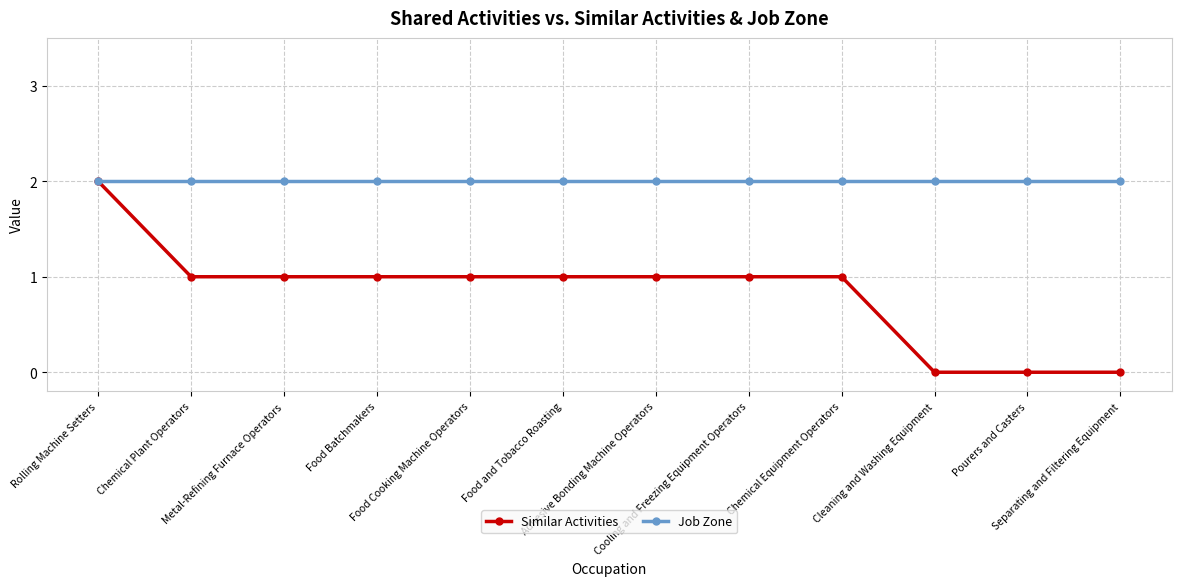

What is the label of the 2nd point from the right?

Pourers and Casters